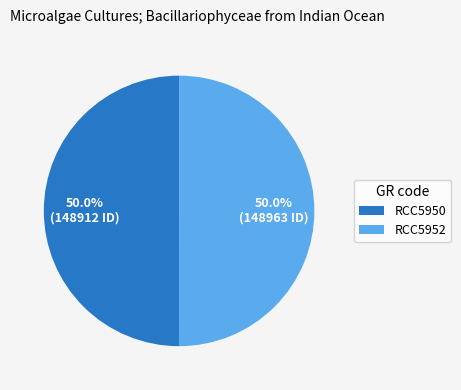

To the nearest percent, what portion does RCC5950 represent?

50%